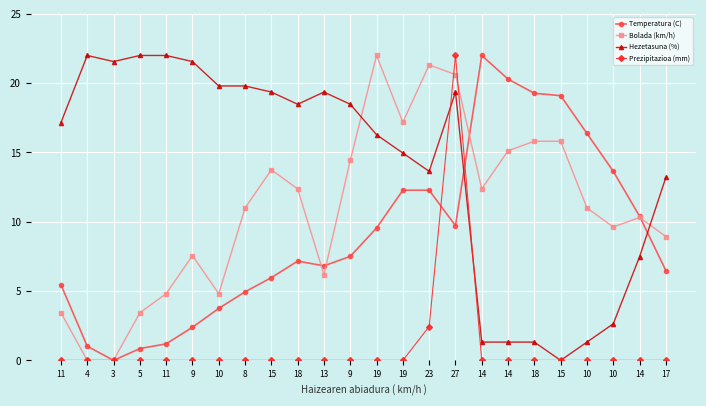

List the labels in order of Bolada (km/h) value, largest first.

19, 23, 27, 19, 18, 15, 14, 9, 15, 18, 14, 8, 10, 14, 10, 17, 9, 13, 11, 10, 11, 5, 4, 3